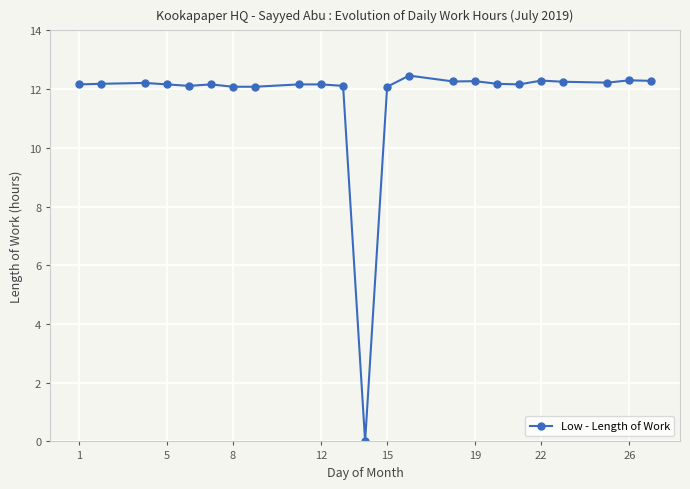

True or false: the data has more than 0 interior local peaks.

True